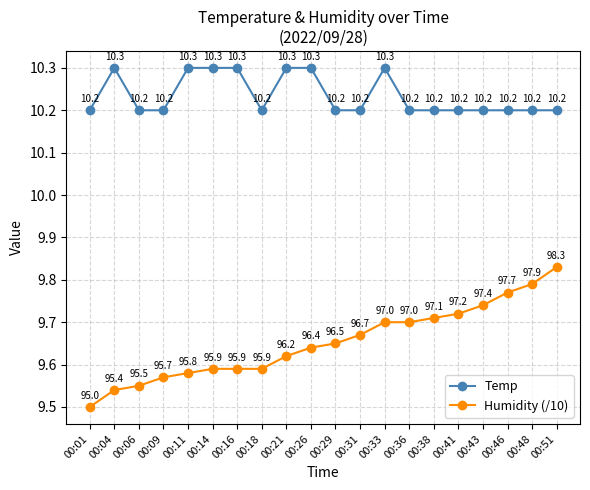

True or false: Humidity (/10) has a value of 9.6 at 00:09.

True